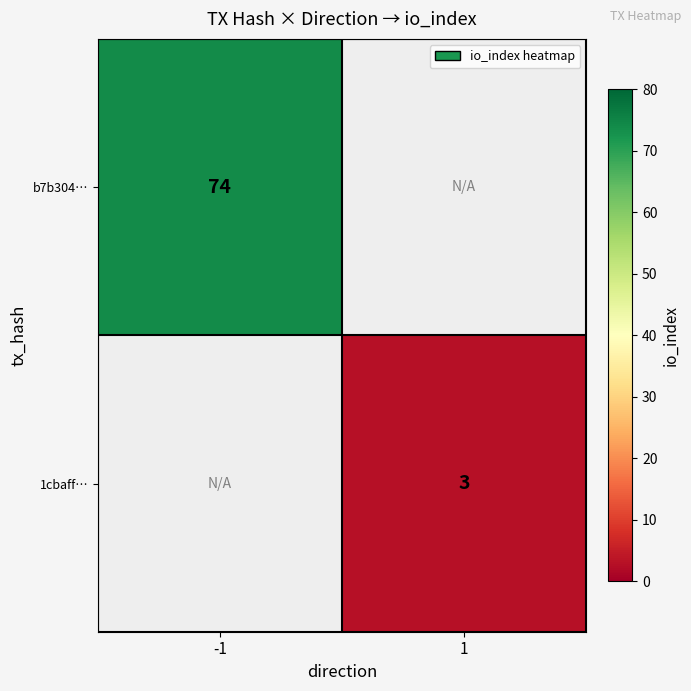

The value of 1cbaff… at 1 is 3. True or false?

True